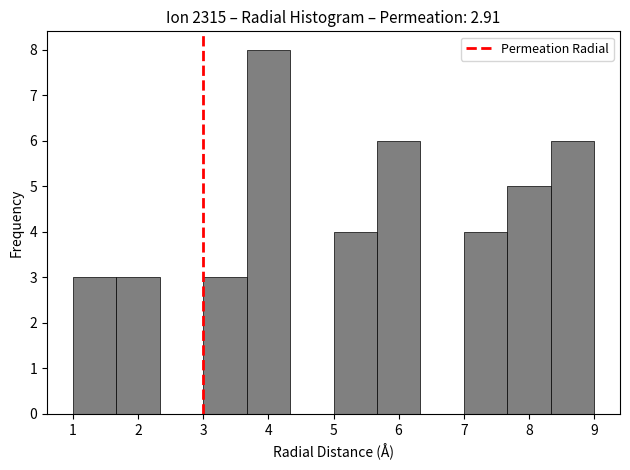

Which range on the x-axis has the tallest bar?

3.7 to 4.3